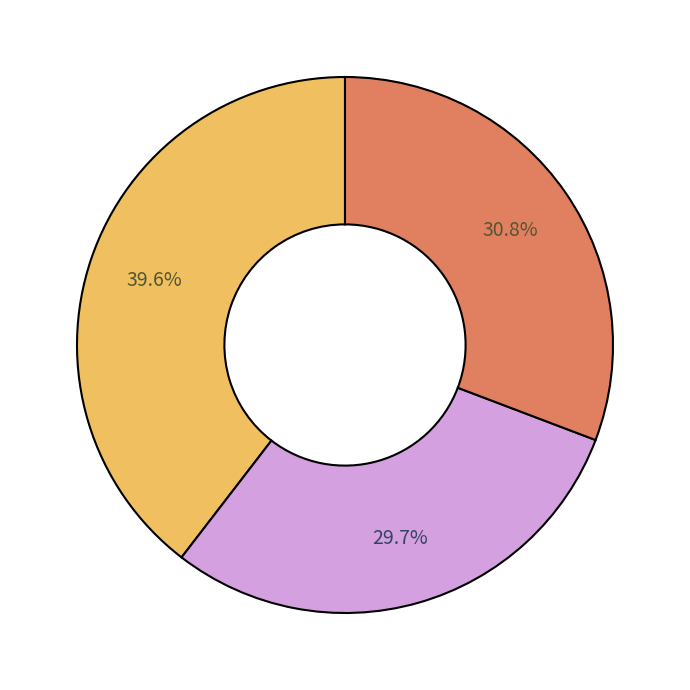

Is there a majority slice in this chart?

No